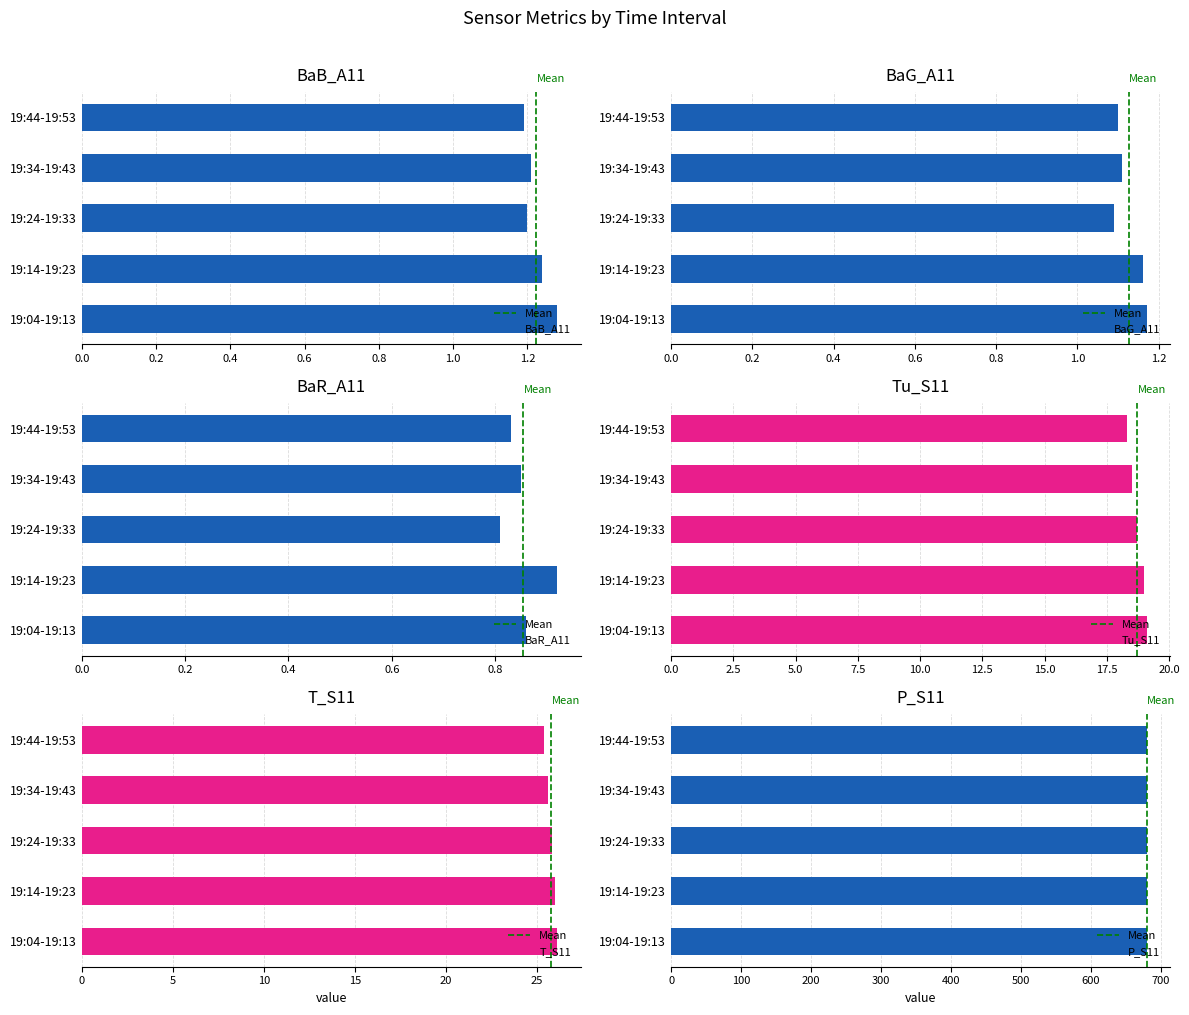

Reading right to left, list all the values displayed in this chart.

BaB_A11: 19:44-19:53=1.2	19:34-19:43=1.2	19:24-19:33=1.2	19:14-19:23=1.2	19:04-19:13=1.3
BaG_A11: 19:44-19:53=1.1	19:34-19:43=1.1	19:24-19:33=1.1	19:14-19:23=1.2	19:04-19:13=1.2
BaR_A11: 19:44-19:53=0.8	19:34-19:43=0.8	19:24-19:33=0.8	19:14-19:23=0.9	19:04-19:13=0.9
Tu_S11: 19:44-19:53=18.3	19:34-19:43=18.5	19:24-19:33=18.7	19:14-19:23=19.0	19:04-19:13=19.1
T_S11: 19:44-19:53=25.4	19:34-19:43=25.6	19:24-19:33=25.8	19:14-19:23=26.0	19:04-19:13=26.1
P_S11: 19:44-19:53=679.3	19:34-19:43=679.3	19:24-19:33=679.4	19:14-19:23=679.4	19:04-19:13=679.4